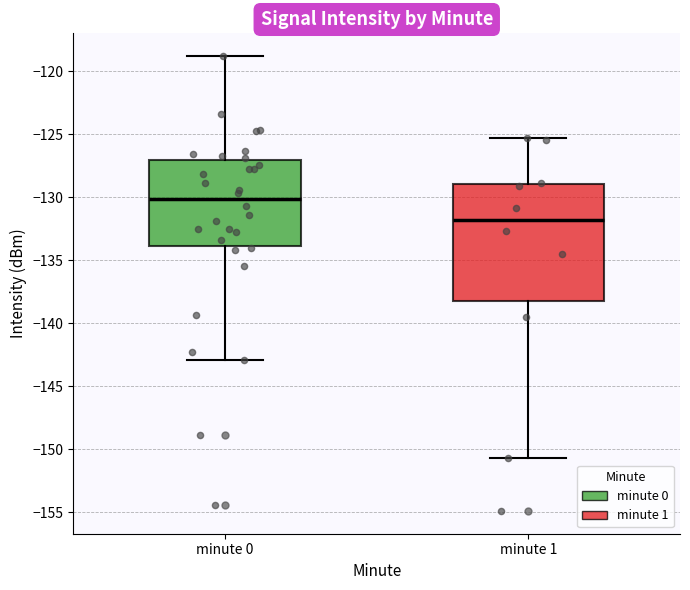

Where is the lower edge of the box for minute 0 on the y-axis? The values are not printed on the chart, so give them approximately, as read against the axis.

-134.0